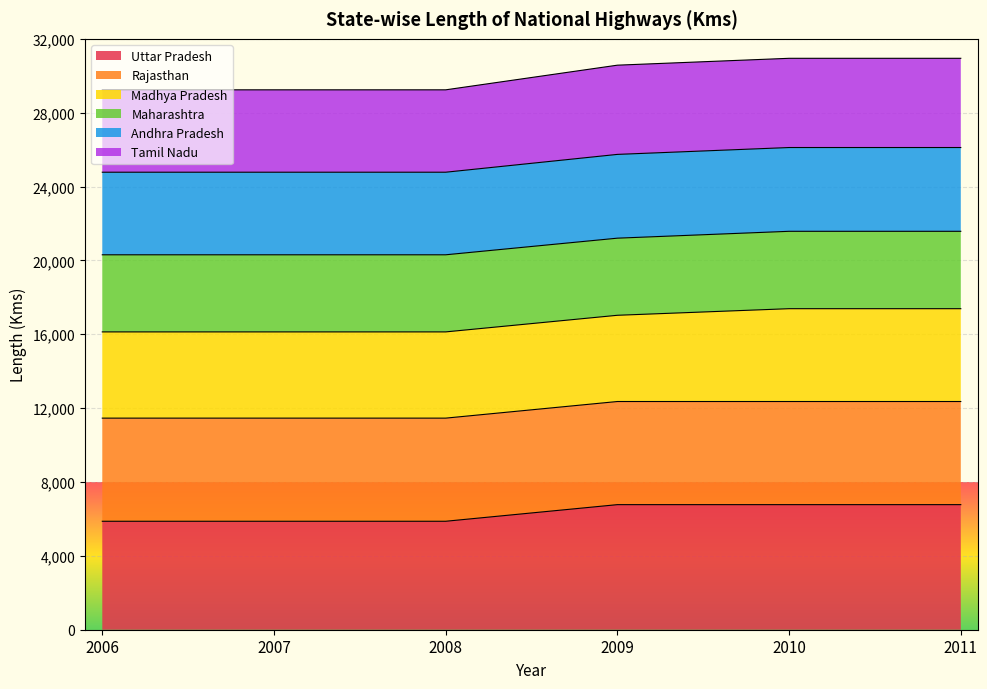

What are all the series names shown in the legend?

Uttar Pradesh, Rajasthan, Madhya Pradesh, Maharashtra, Andhra Pradesh, Tamil Nadu